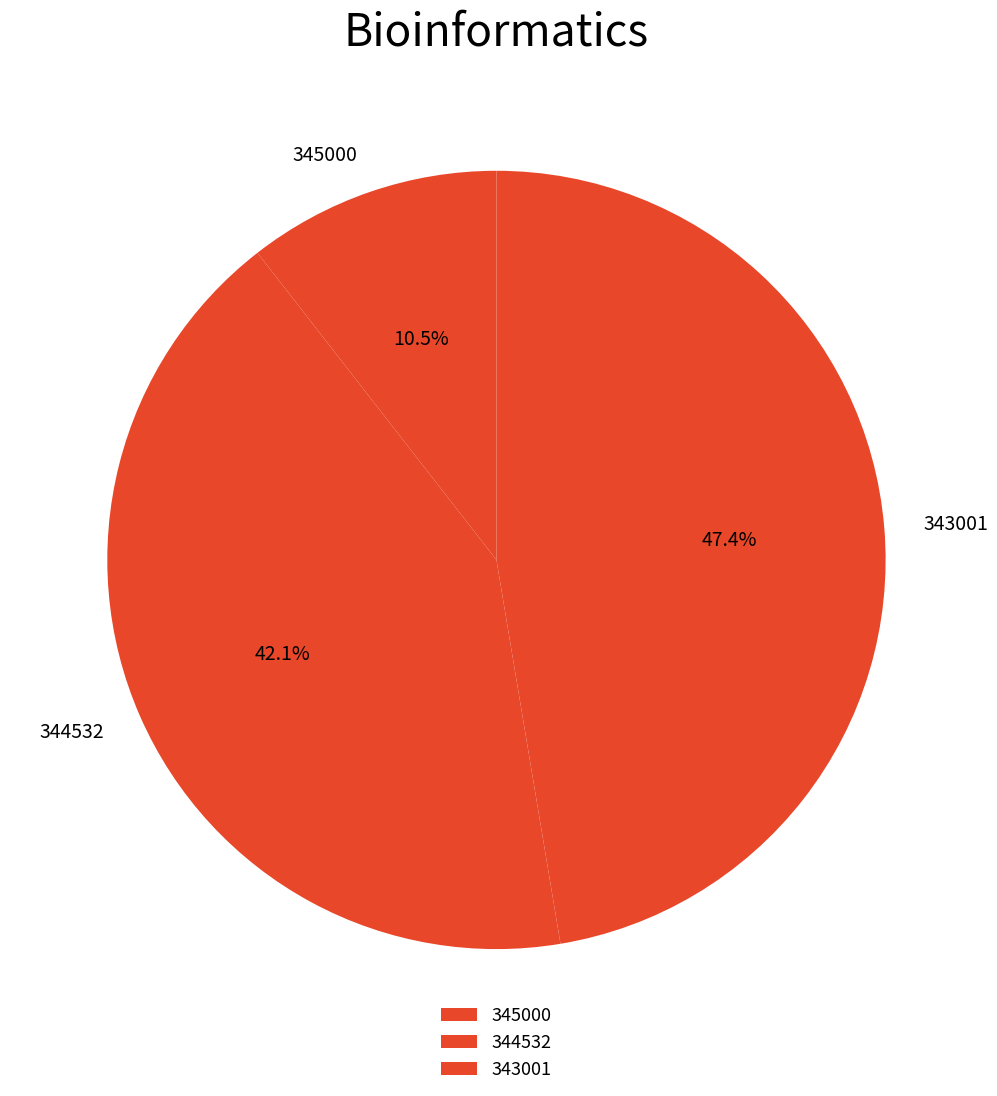

Between 345000 and 344532, which is larger?

344532